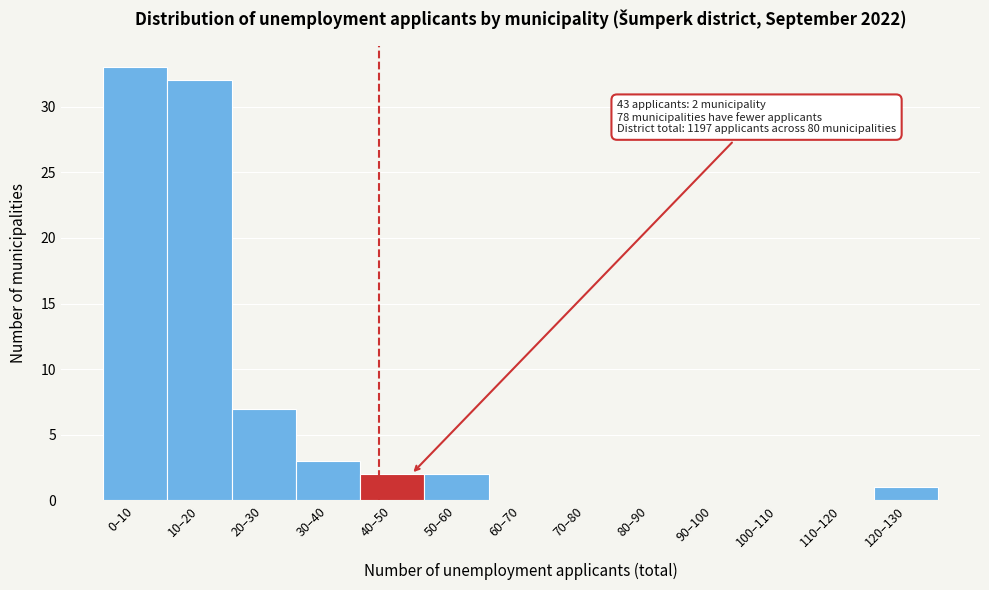

Reading left to right, what are all the values shown in this chart?

0–10=33	10–20=32	20–30=7	30–40=3	40–50=2	50–60=2	60–70=0	70–80=0	80–90=0	90–100=0	100–110=0	110–120=0	120–130=1